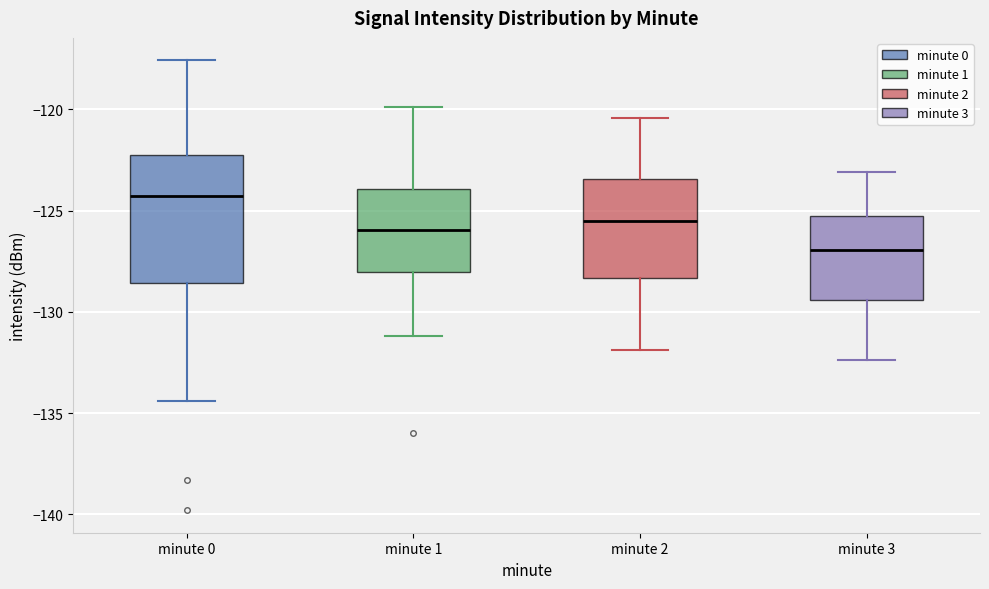

Which box has the highest median line?

minute 0